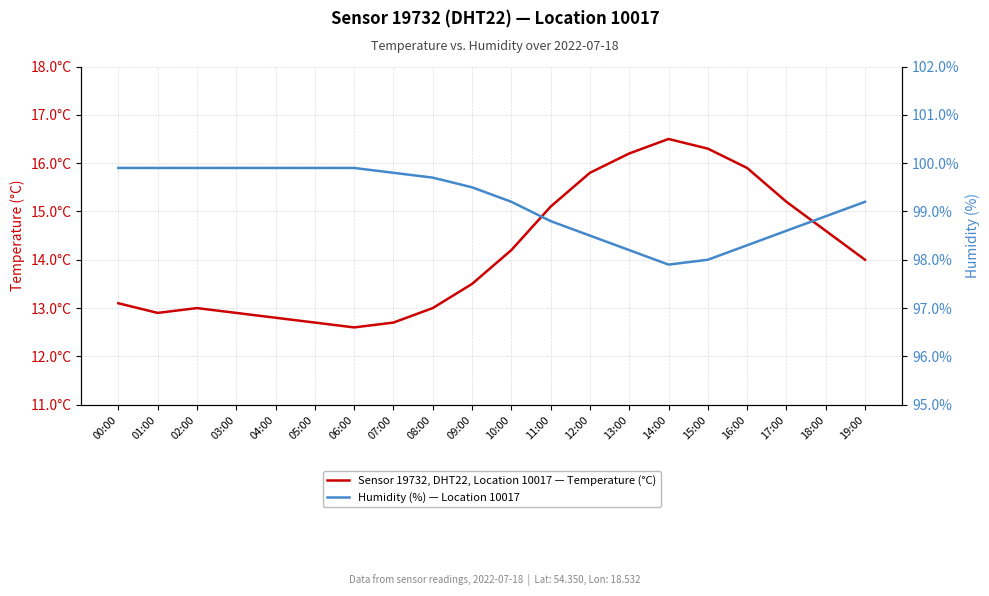

Rank the series by their maximum value, from lowest to highest.

Sensor 19732, DHT22, Location 10017 — Temperature (°C), Humidity (%) — Location 10017